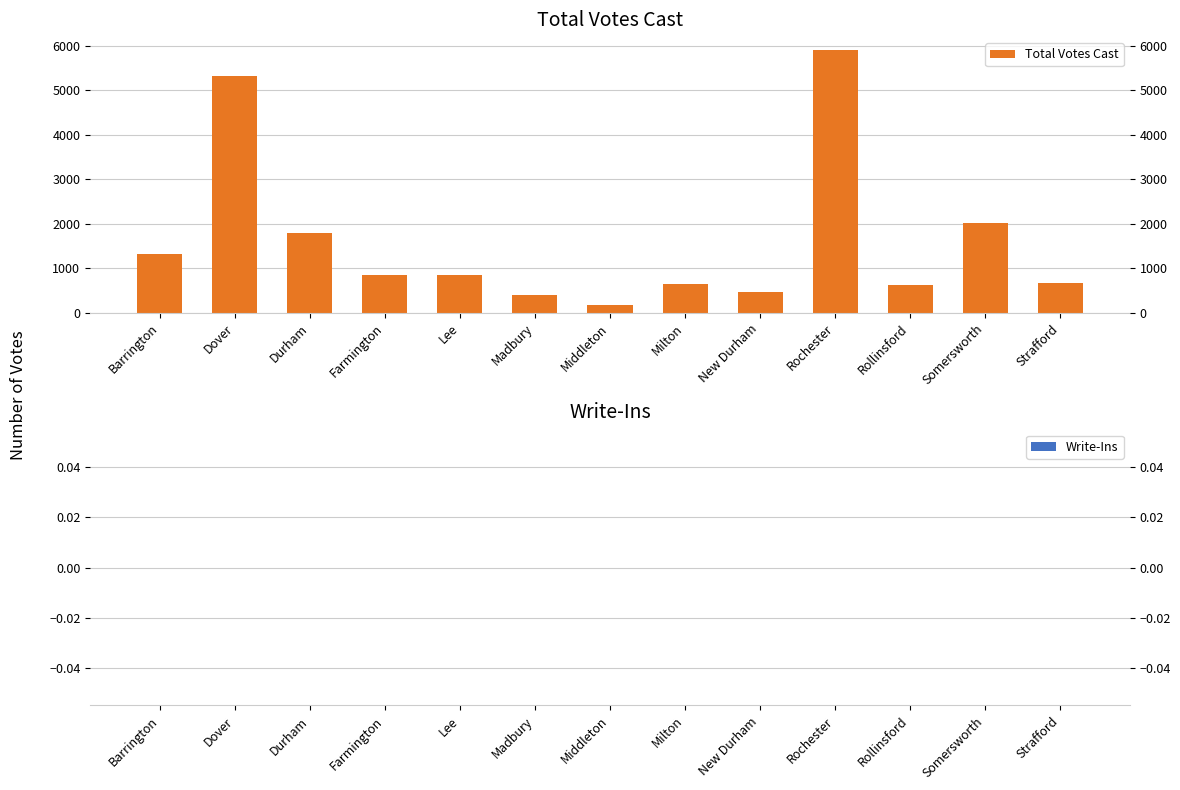

Between Somersworth and Dover, which is larger?

Dover